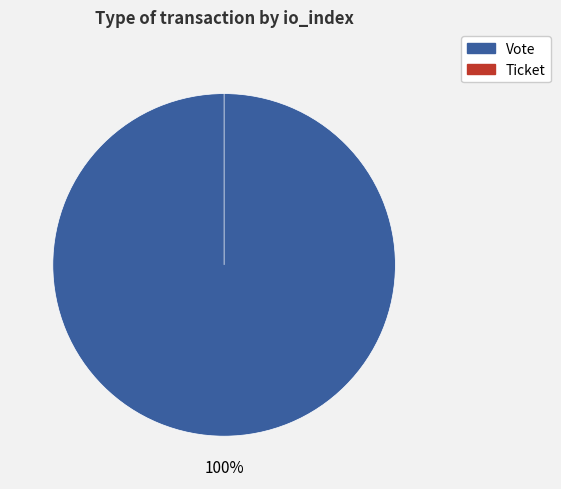

What is the change in value from Vote to Ticket?

-1